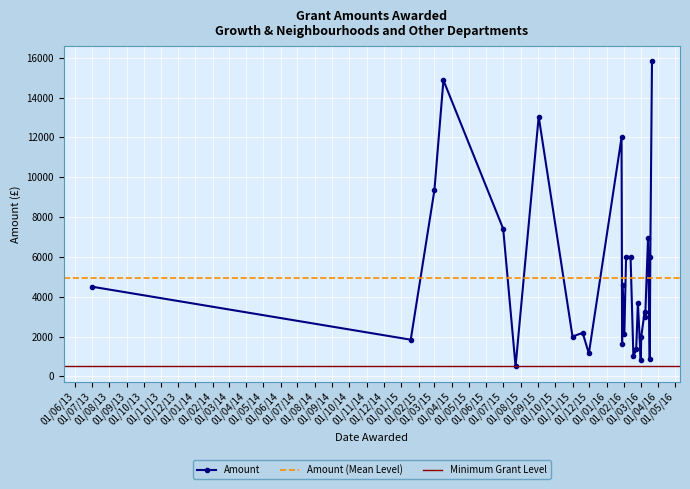

How many lines are shown in the chart?

1